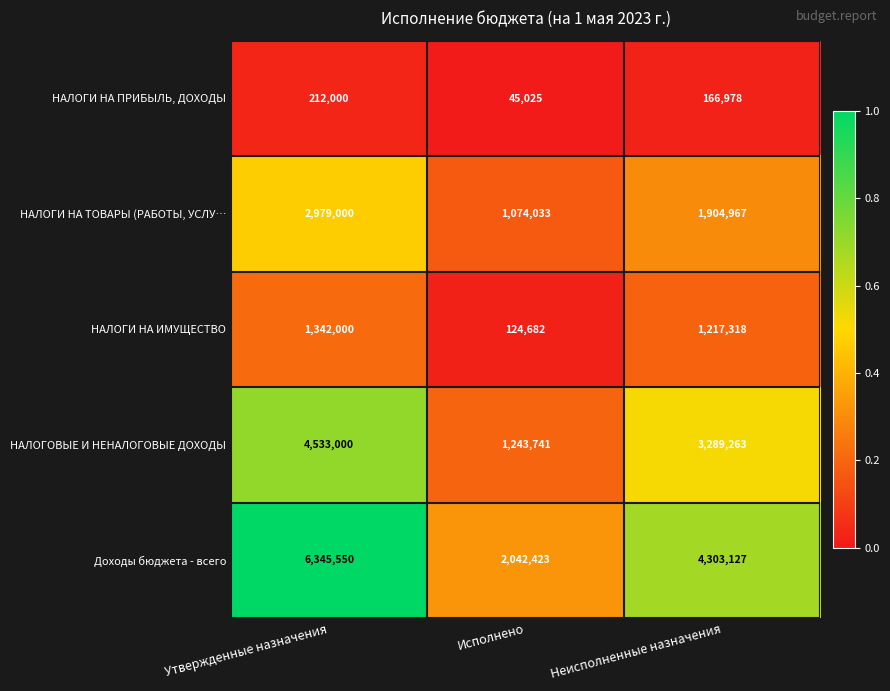

Reading left to right, what are all the values shown in this chart?

НАЛОГИ НА ПРИБЫЛЬ, ДОХОДЫ: 212000	45025	166978
НАЛОГИ НА ТОВАРЫ (РАБОТЫ, УСЛУ…: 2979000	1074033	1904967
НАЛОГИ НА ИМУЩЕСТВО: 1342000	124682	1217318
НАЛОГОВЫЕ И НЕНАЛОГОВЫЕ ДОХОДЫ: 4533000	1243741	3289263
Доходы бюджета - всего: 6345550	2042423	4303127